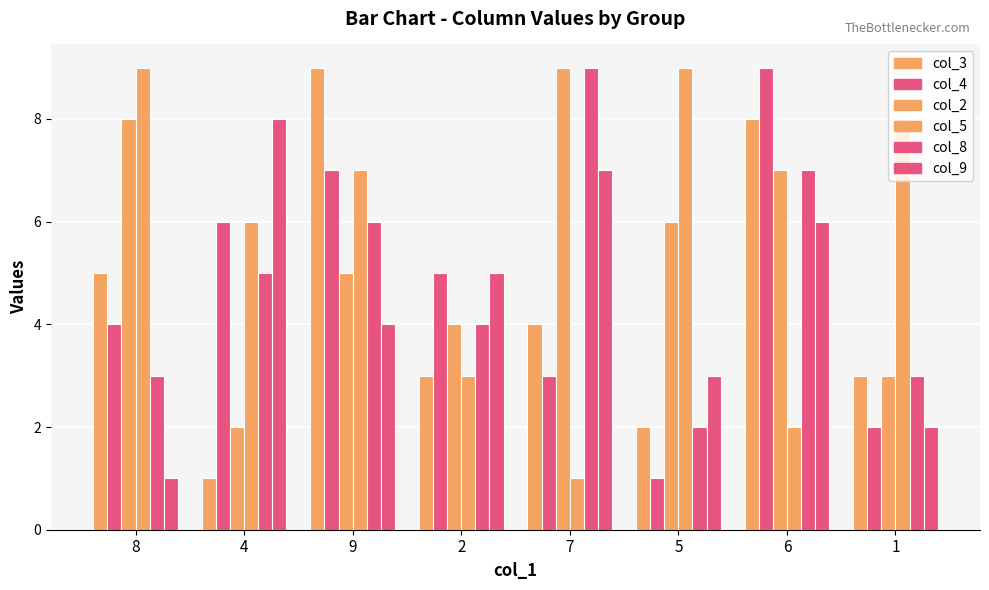

What is the difference between the second highest and second lowest values in the col_3 series?

6